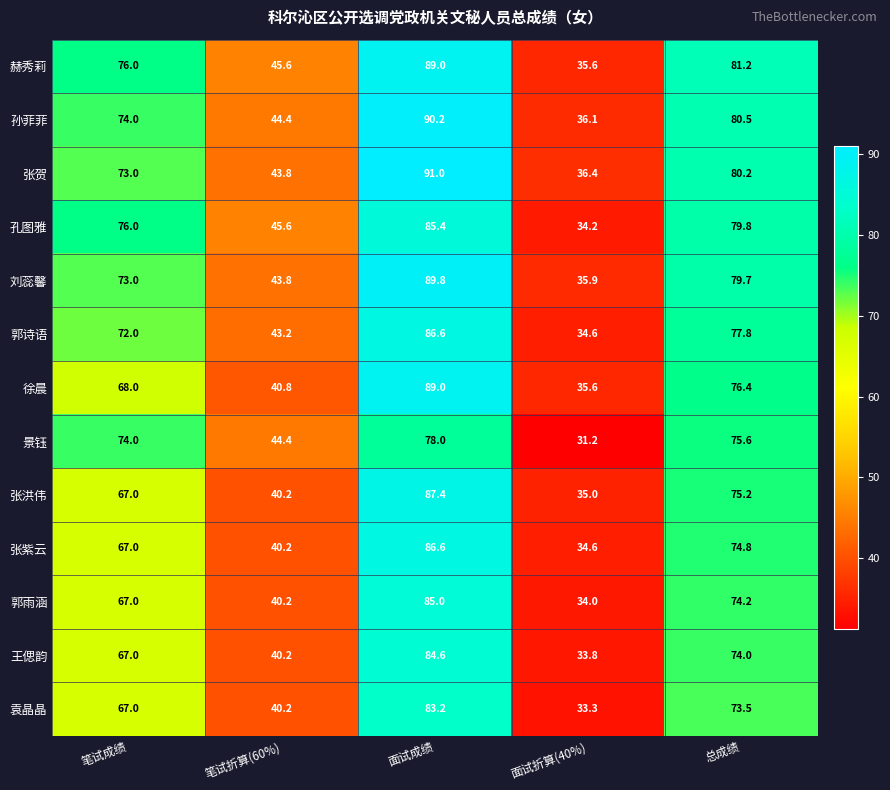

Read the 孙菲菲 value at 笔试折算(60%).

44.4